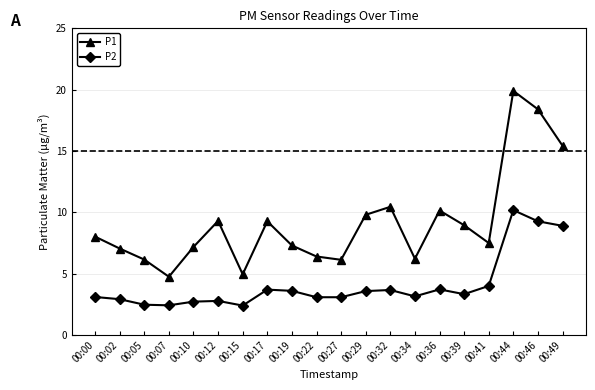

Rank the series by their maximum value, from highest to lowest.

P1, P2